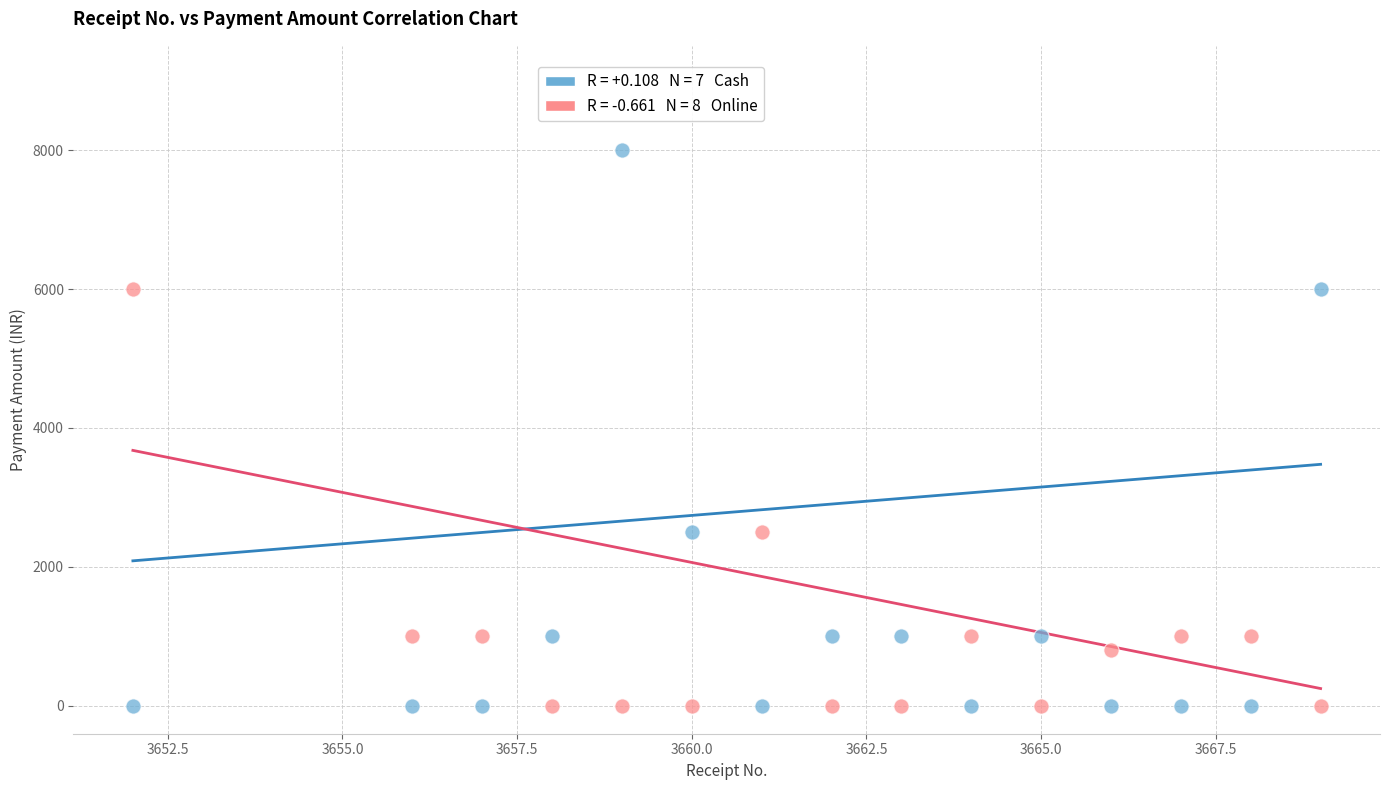

Across all data points, what is the range of X values (max minus min)?

17